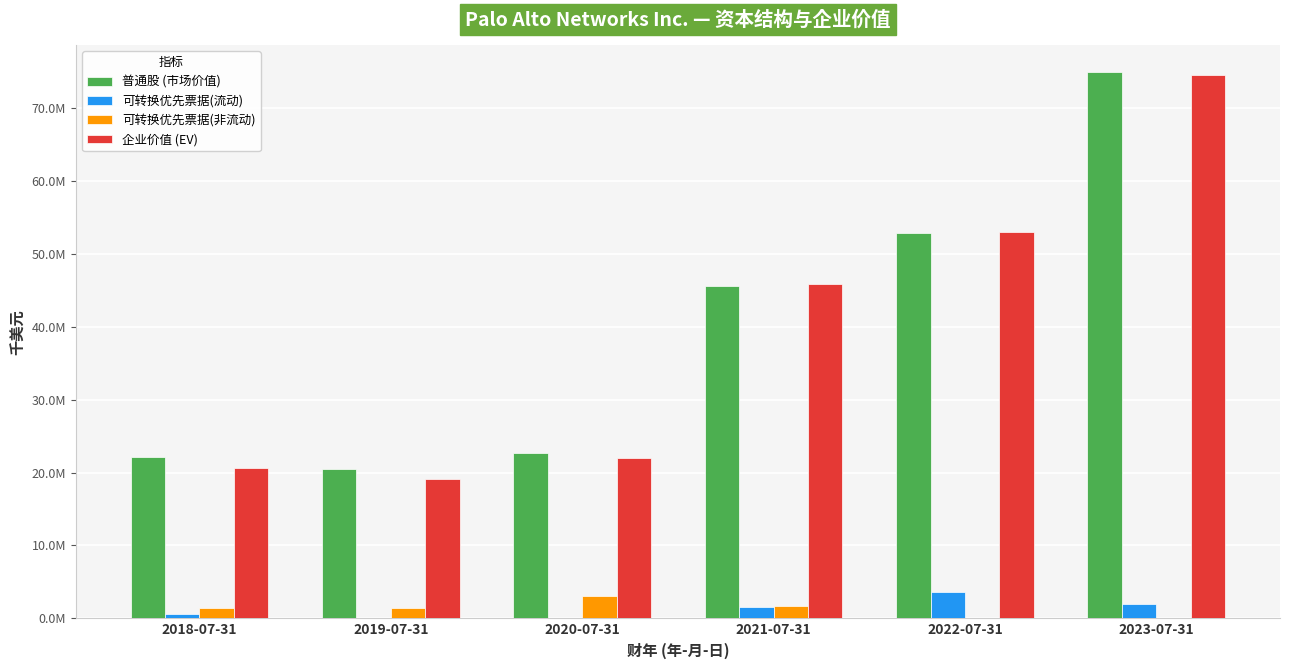

What are all the series names shown in the legend?

普通股 (市场价值), 可转换优先票据(流动), 可转换优先票据(非流动), 企业价值 (EV)